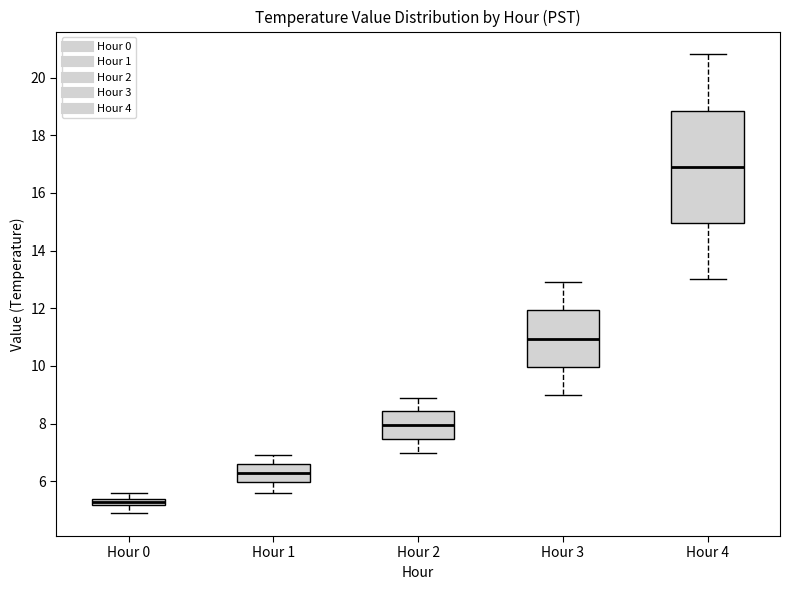

Which box's median line is the lowest?

Hour 0